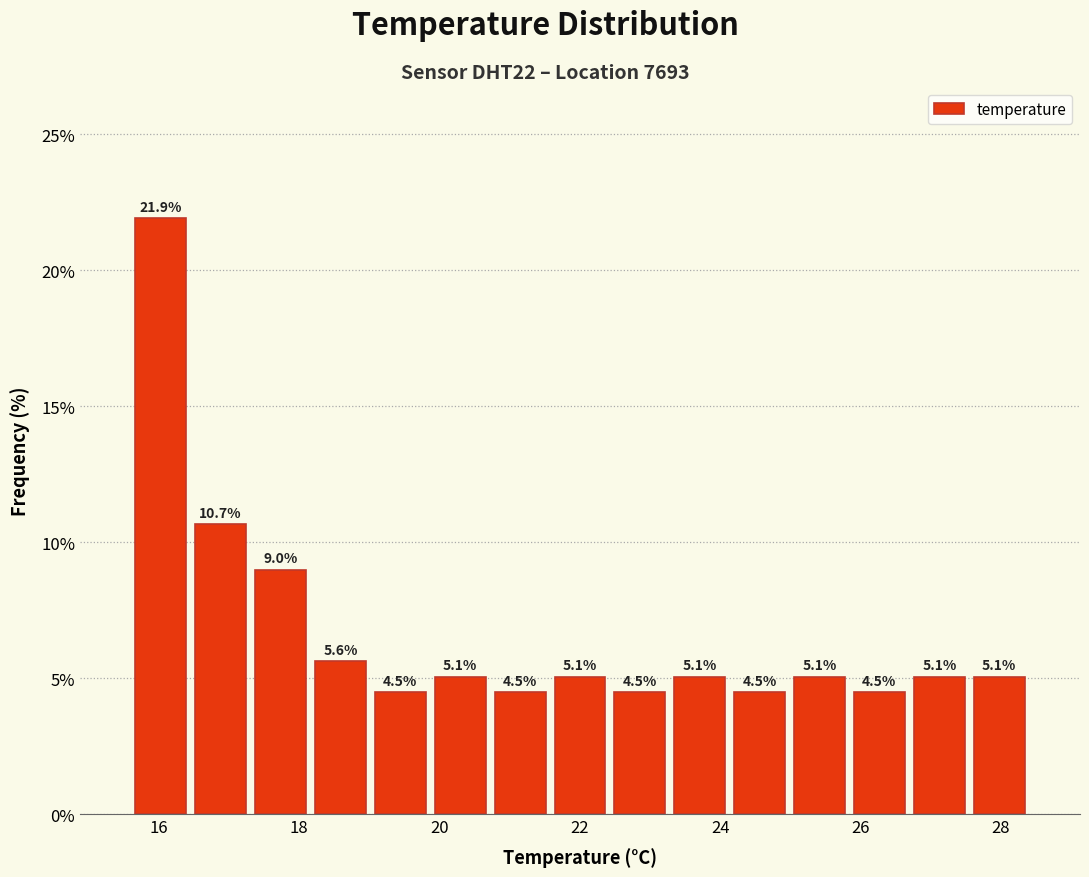

Reading left to right, transcribe this chart: for each bar, give the range it covers on the x-axis and its height. The bar edges are not printed on the chart, so give them approximately, as read against the axis.

15.6 to 16.4: 21.9
16.4 to 17.4: 10.7
17.4 to 18.2: 9.0
18.2 to 19.0: 5.6
19.0 to 19.8: 4.5
19.8 to 20.8: 5.1
20.8 to 21.6: 4.5
21.6 to 22.4: 5.1
22.4 to 23.2: 4.5
23.2 to 24.2: 5.1
24.2 to 25.0: 4.5
25.0 to 25.8: 5.1
25.8 to 26.6: 4.5
26.6 to 27.6: 5.1
27.6 to 28.4: 5.1